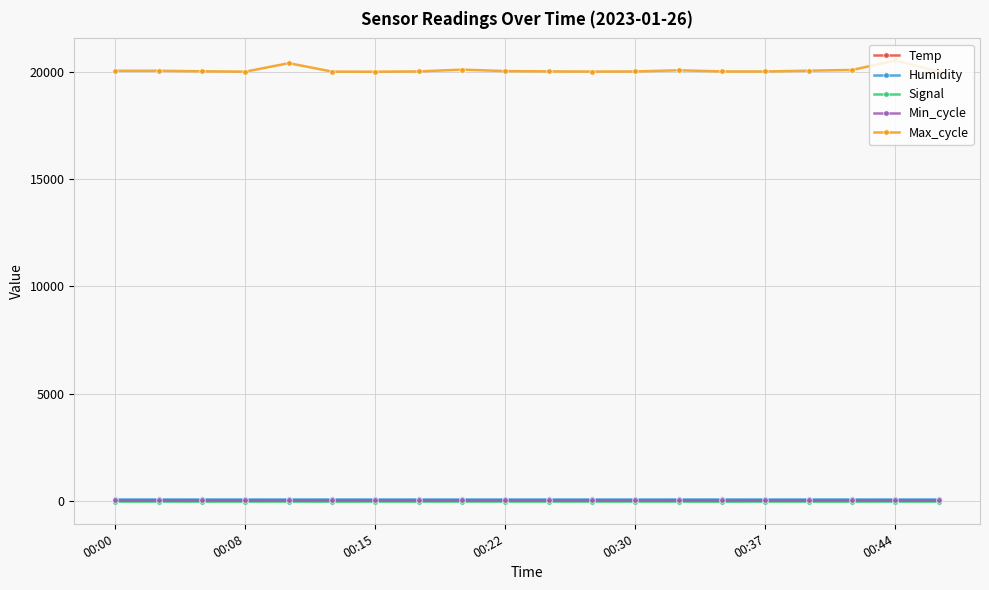

Which series has the largest total across all categories?

Max_cycle